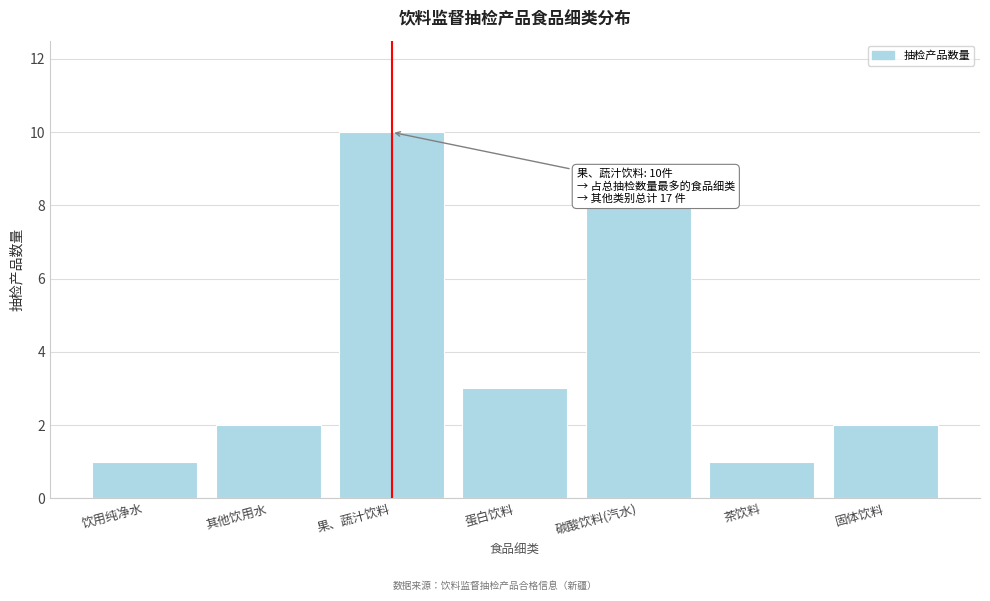

Reading right to left, transcribe all the data shown in this chart.

固体饮料=2	茶饮料=1	碳酸饮料(汽水)=8	蛋白饮料=3	果、蔬汁饮料=10	其他饮用水=2	饮用纯净水=1